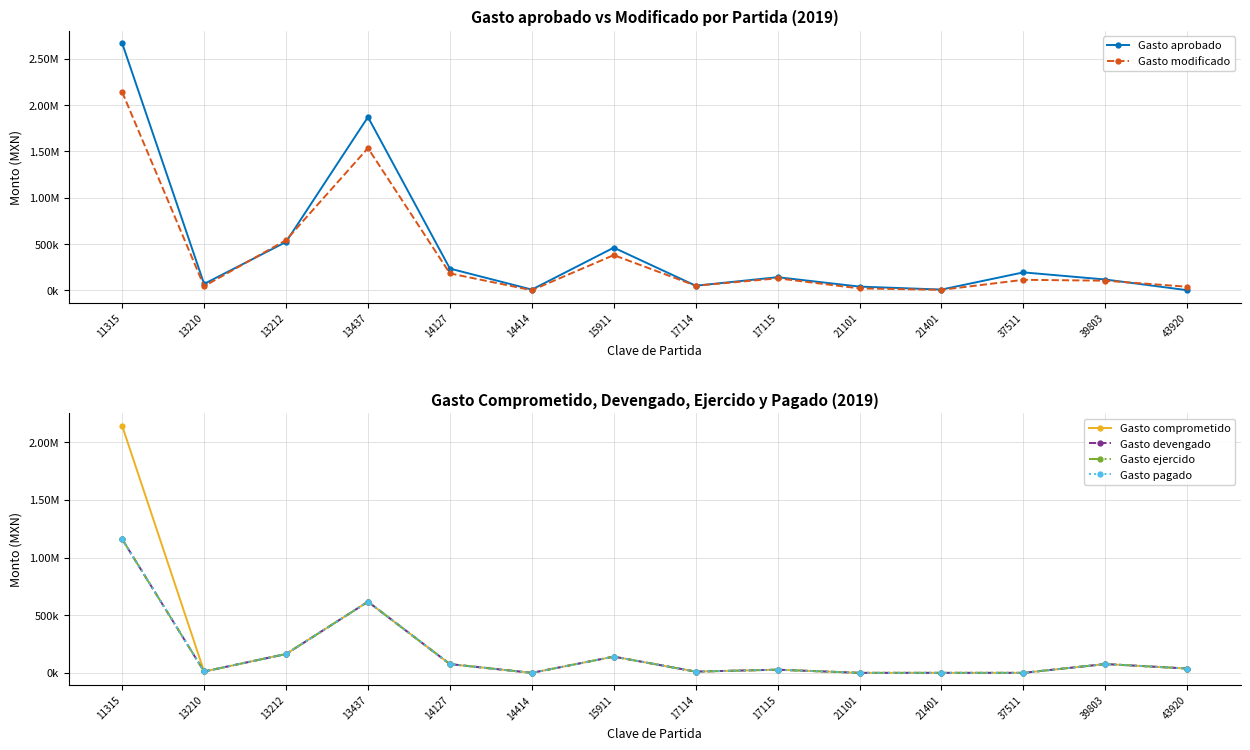

What is the difference between the Gasto devengado values at 43920 and 37511?

37633.4